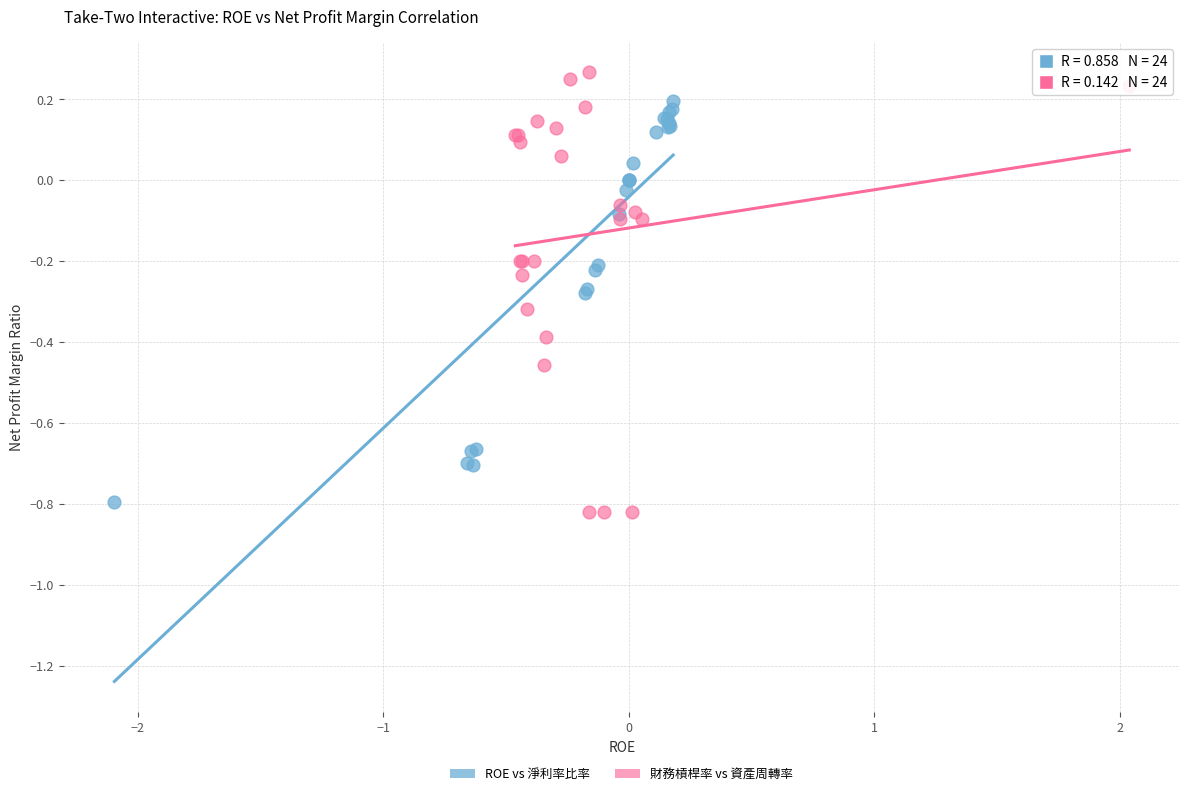

Which series reaches the maximum Y coordinate?

財務槓桿率 vs 資產周轉率